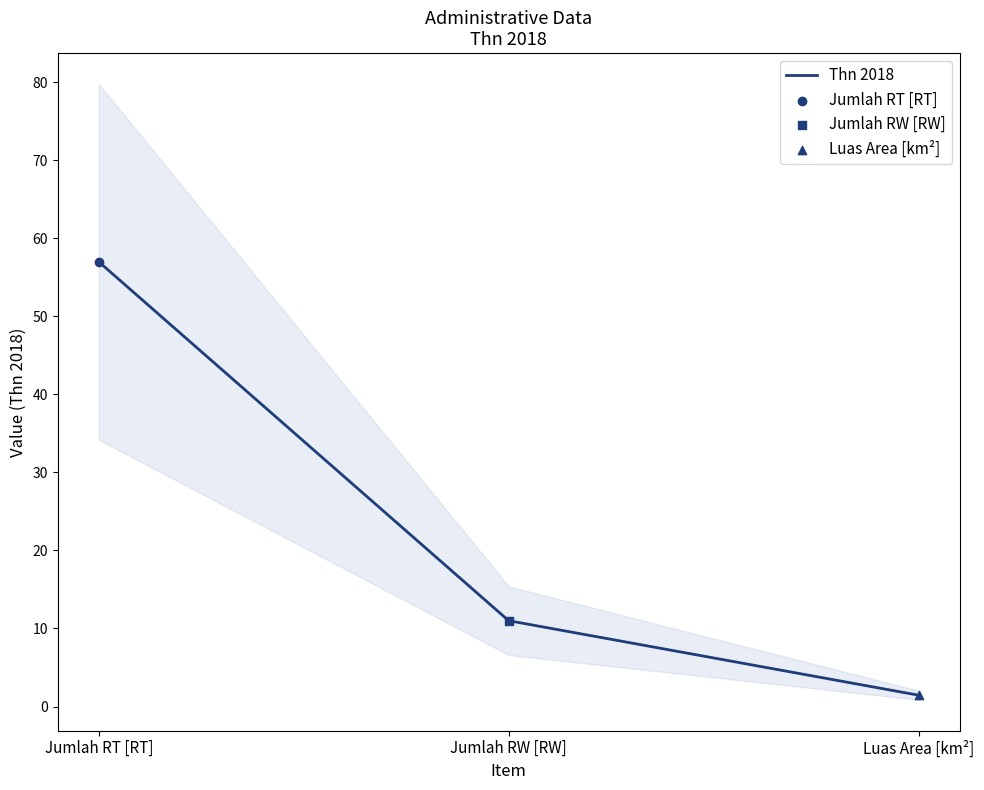

What is the ratio of the value at Jumlah RT [RT] to the value at Jumlah RW [RW]?

5.2